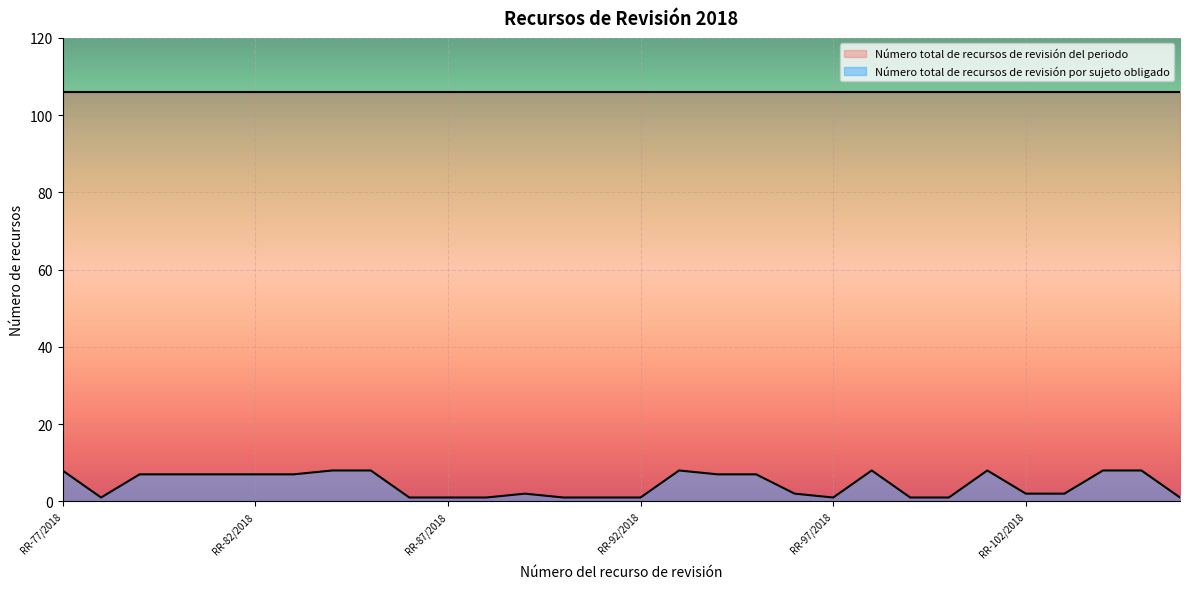

Where is the first local maximum?

RR-89/2018